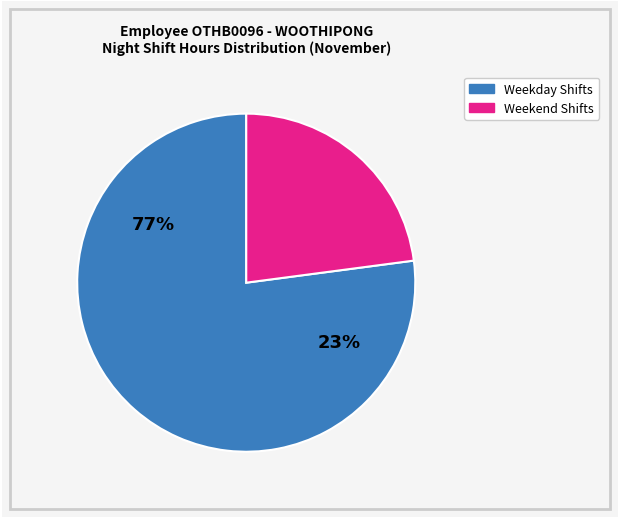

Is it true that 22-Fri is 1% of the pie?

False